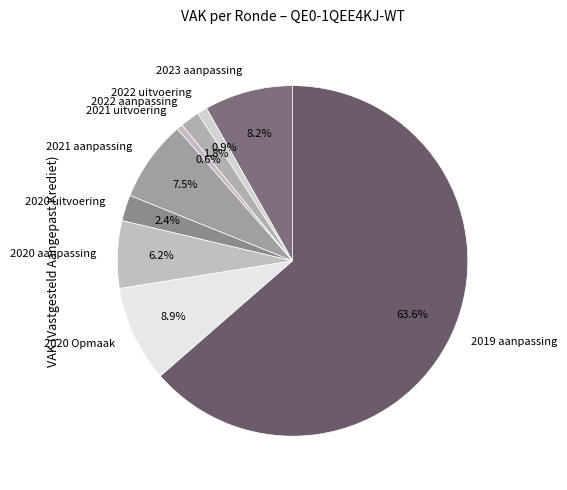

What is the majority slice?

2019 aanpassing